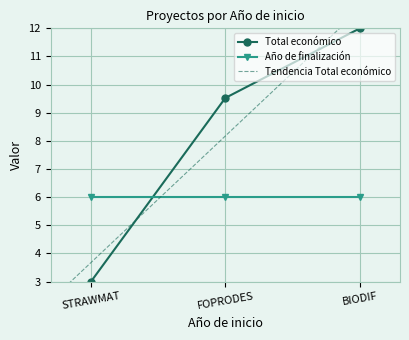

At which label does the data first exceed 9?

FOPRODES